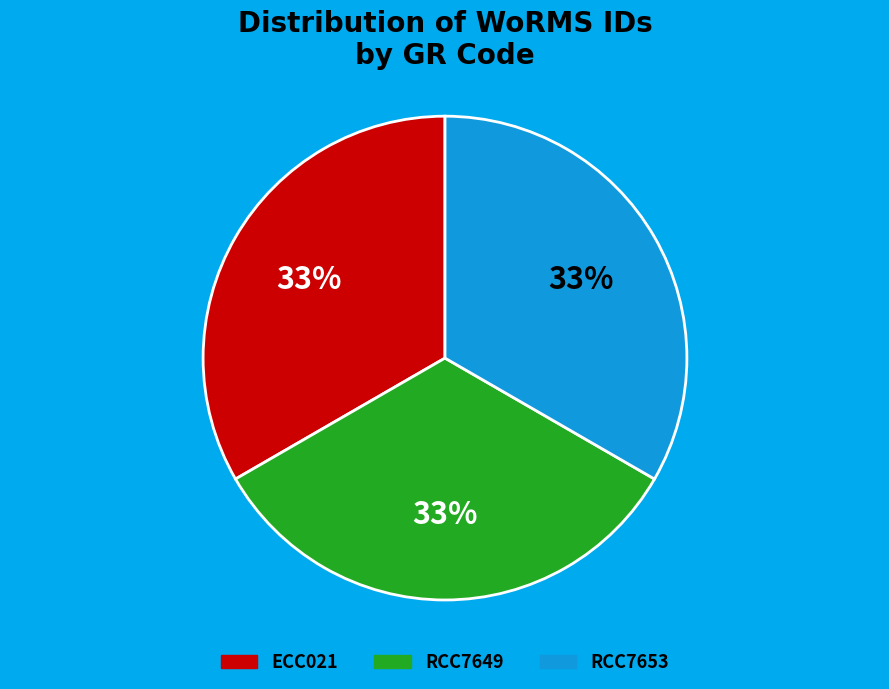

To the nearest percent, what is the combined percentage of RCC7653 and ECC021?

67%